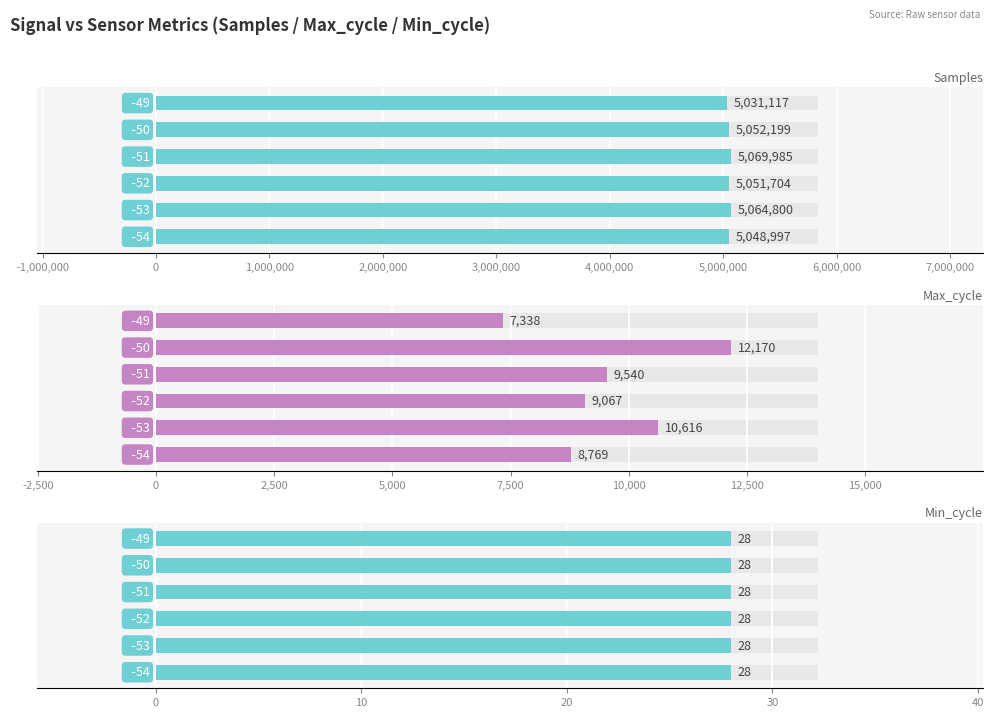

What is the difference between the second highest and second lowest values in the Max_cycle series?

1847.0